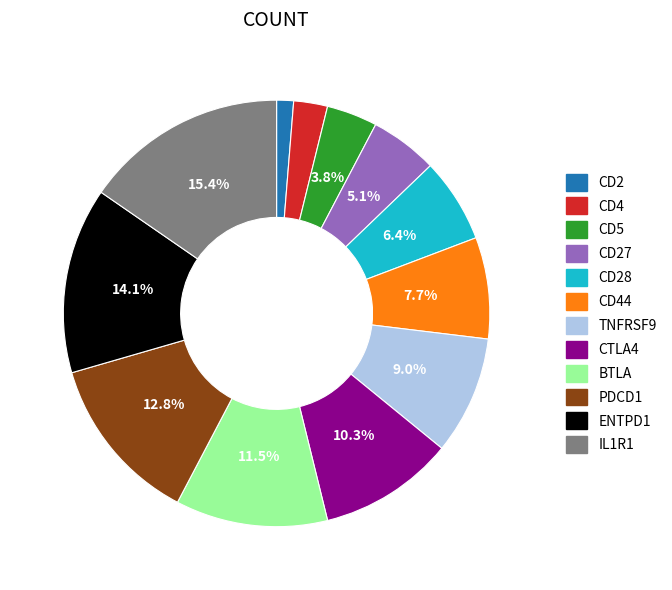

Which has a higher value, BTLA or TNFRSF9?

BTLA